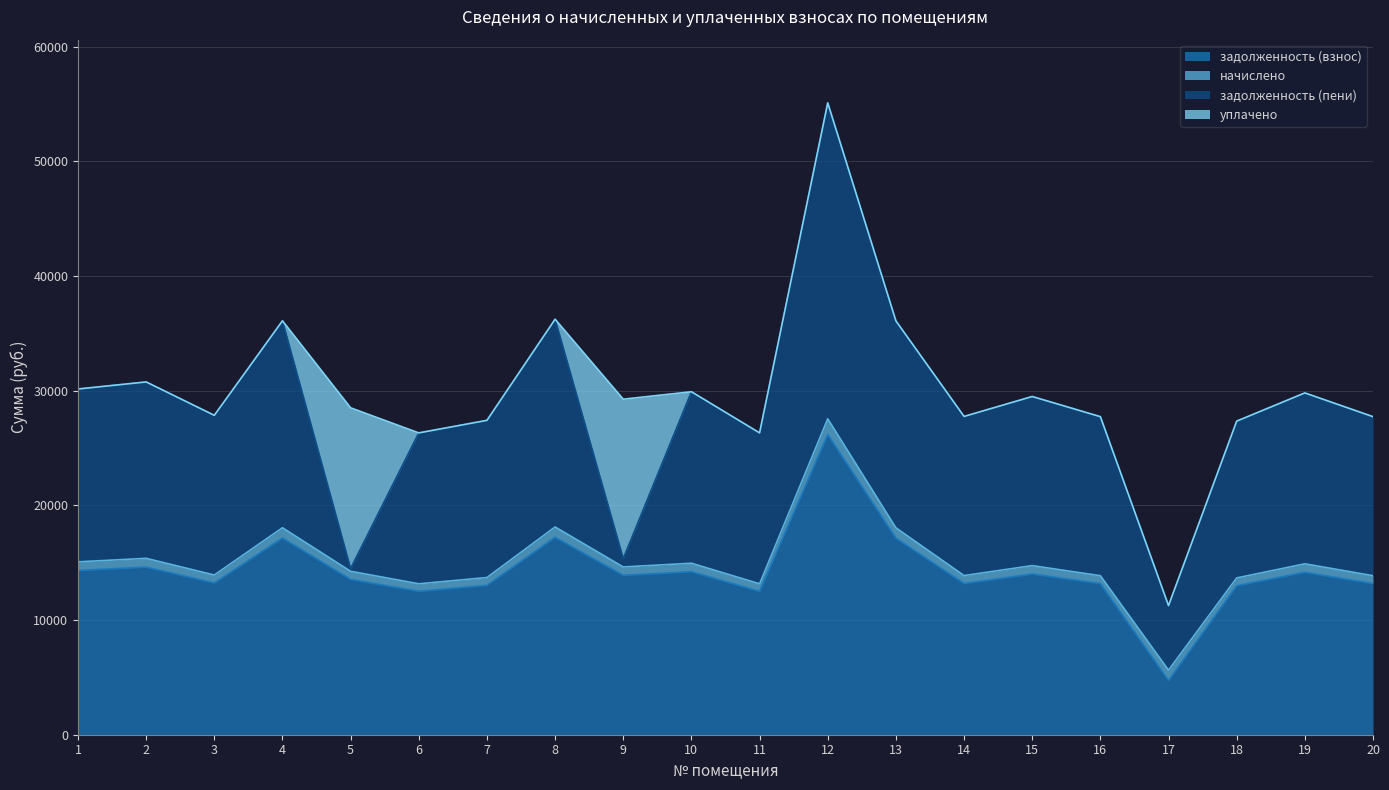

What is the highest value of the задолженность (взнос) series?

26182.1